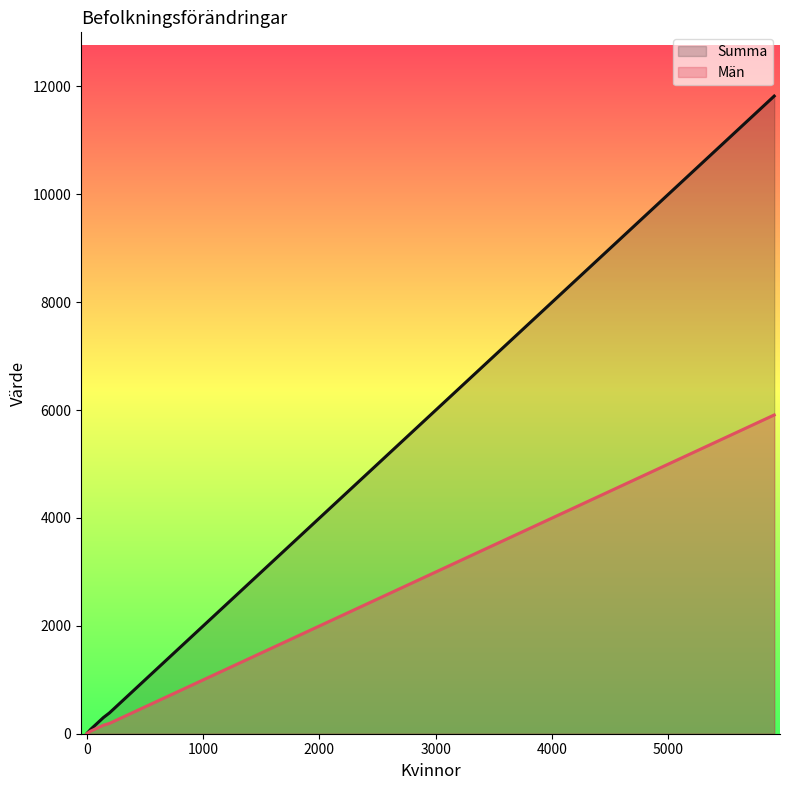

At which category does Män reach its first local peak?

4